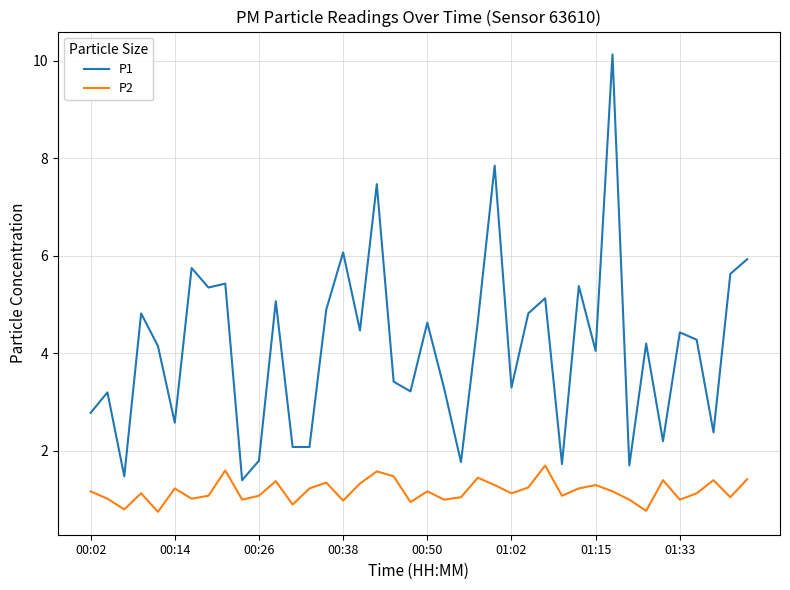

What is the minimum value for P2?

0.8